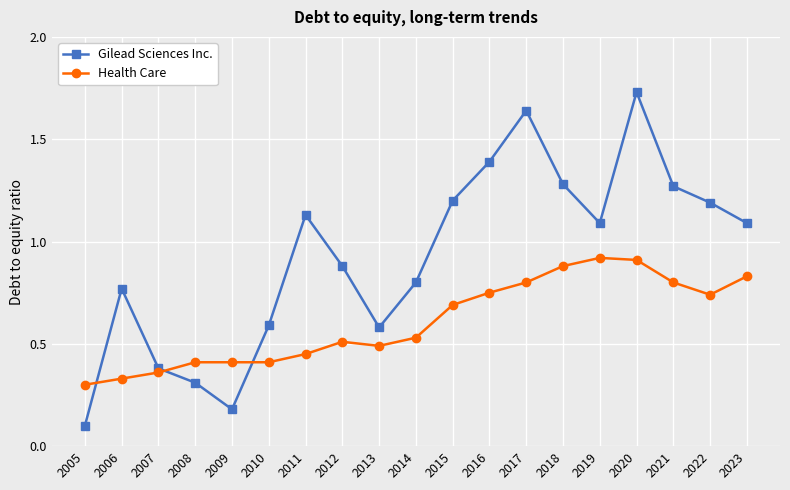

What are all the series names shown in the legend?

Gilead Sciences Inc., Health Care